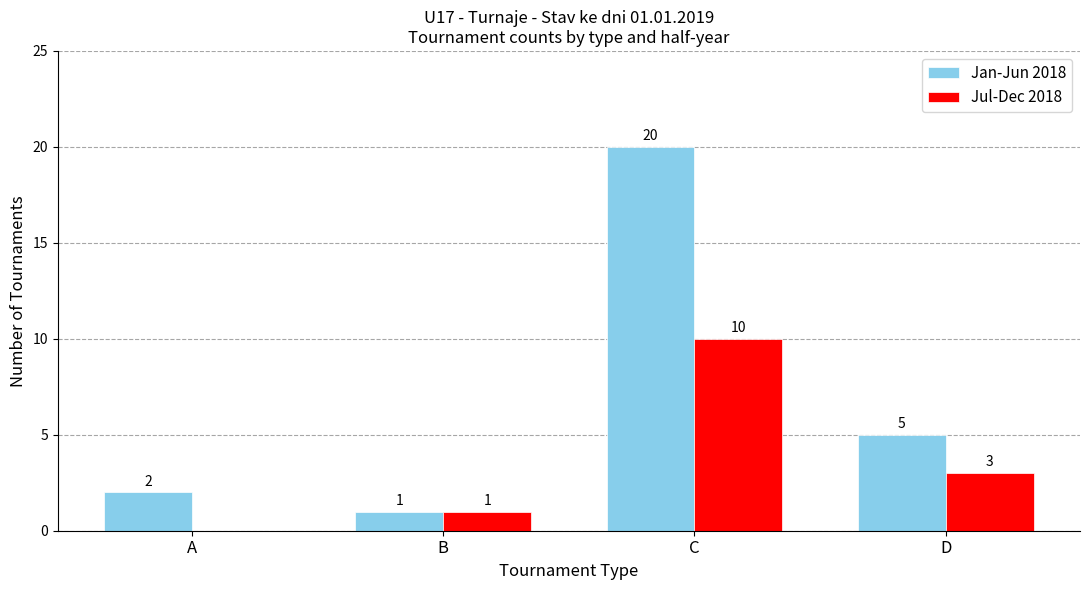

Between B and D, which series saw the biggest shift?

Jan-Jun 2018